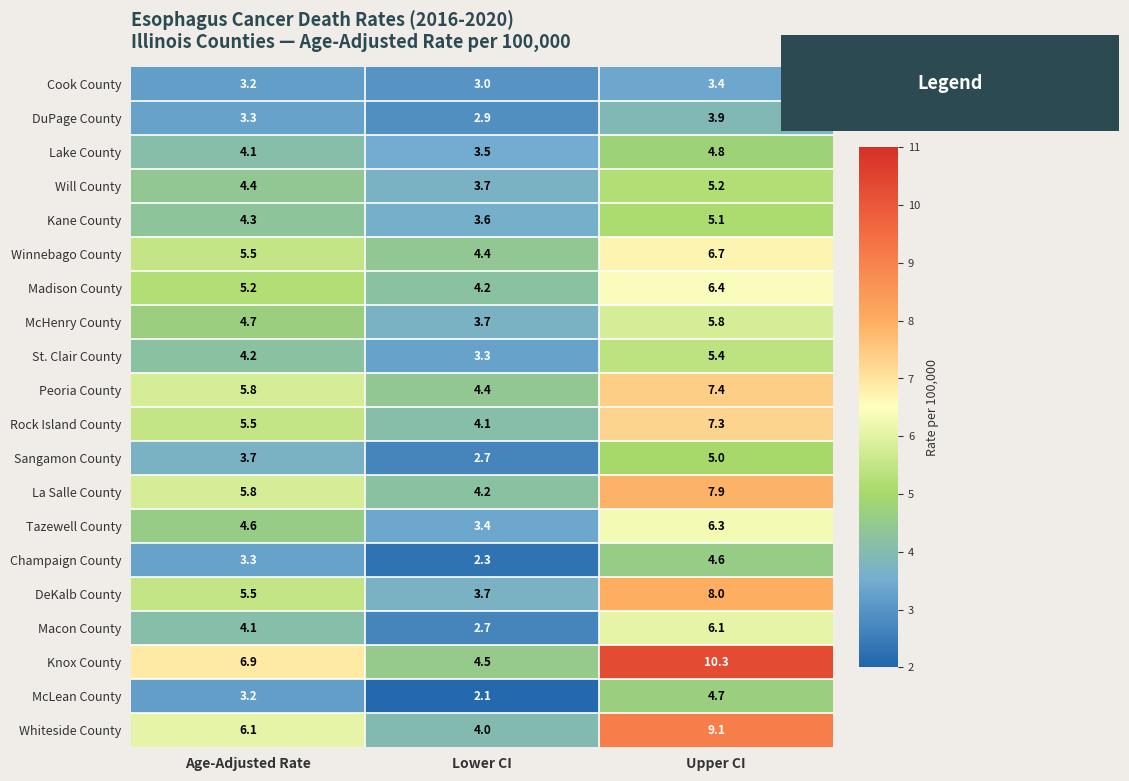

The Kane County series shows 4.3 at Age-Adjusted Rate. True or false?

True